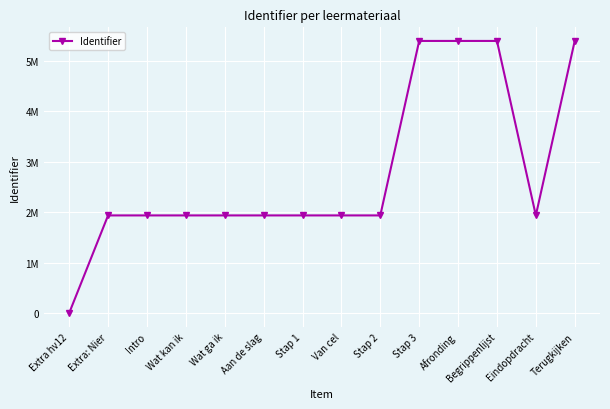

List the labels in order of value, smallest first.

Extra hv12, Extra: Nier, Intro, Wat kan ik, Wat ga ik, Aan de slag, Stap 1, Van cel, Stap 2, Eindopdracht, Stap 3, Afronding, Begrippenlijst, Terugkijken